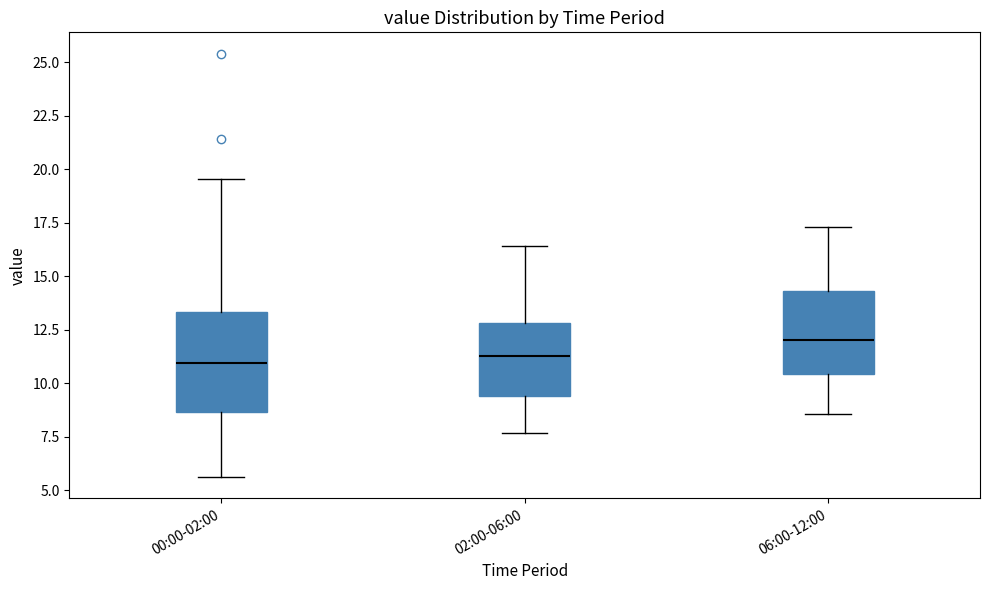

Which box's median line is the highest?

06:00-12:00